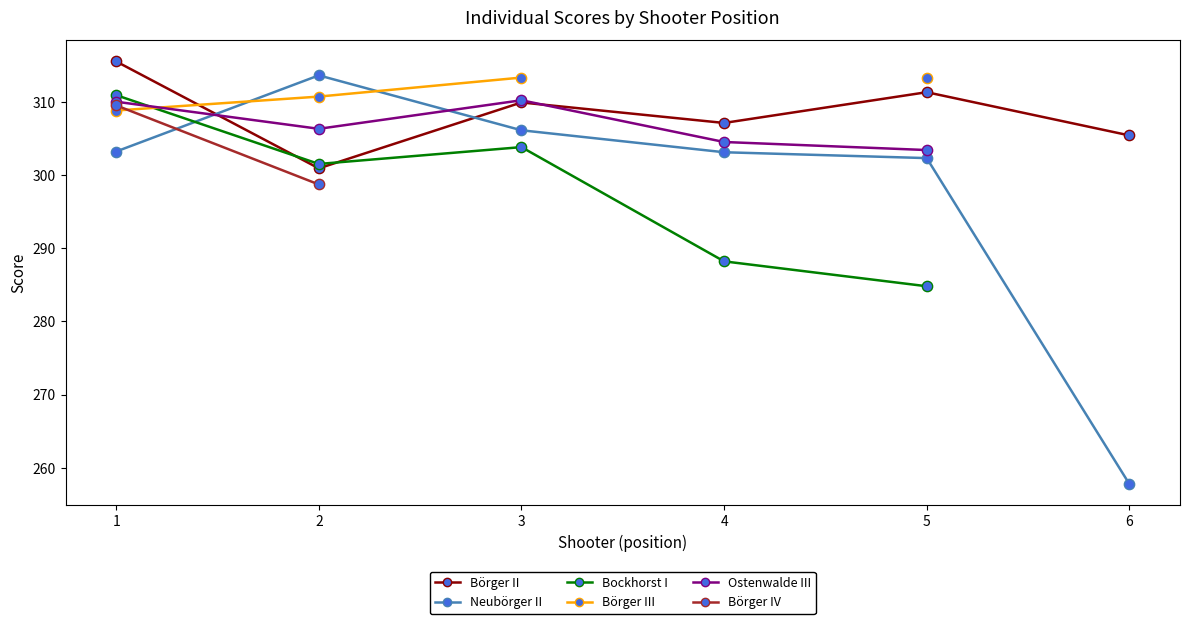

Which series has the largest total across all categories?

Börger II